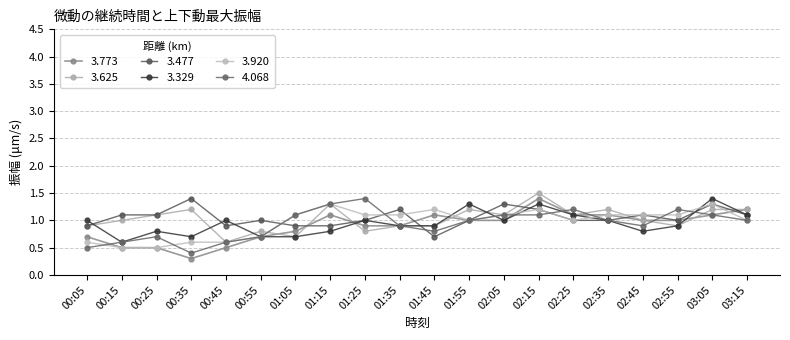

Does the chart have visible grid lines?

Yes